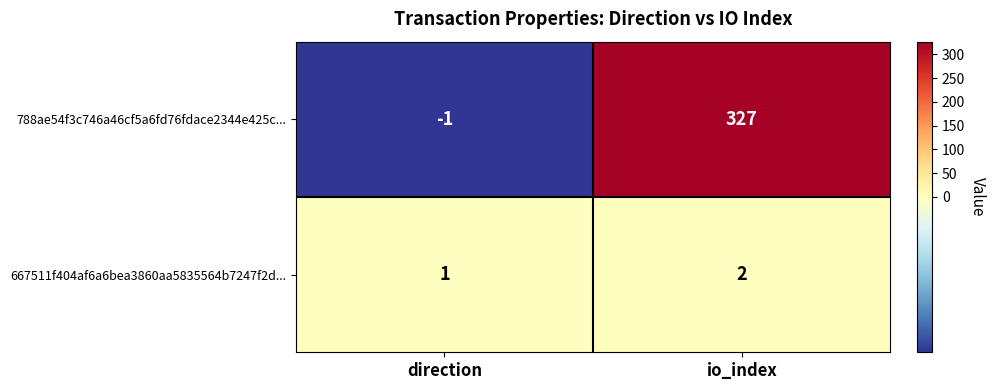

Which series has the largest range (max minus min)?

788ae54f3c746a46cf5a6fd76fdace2344e425c...